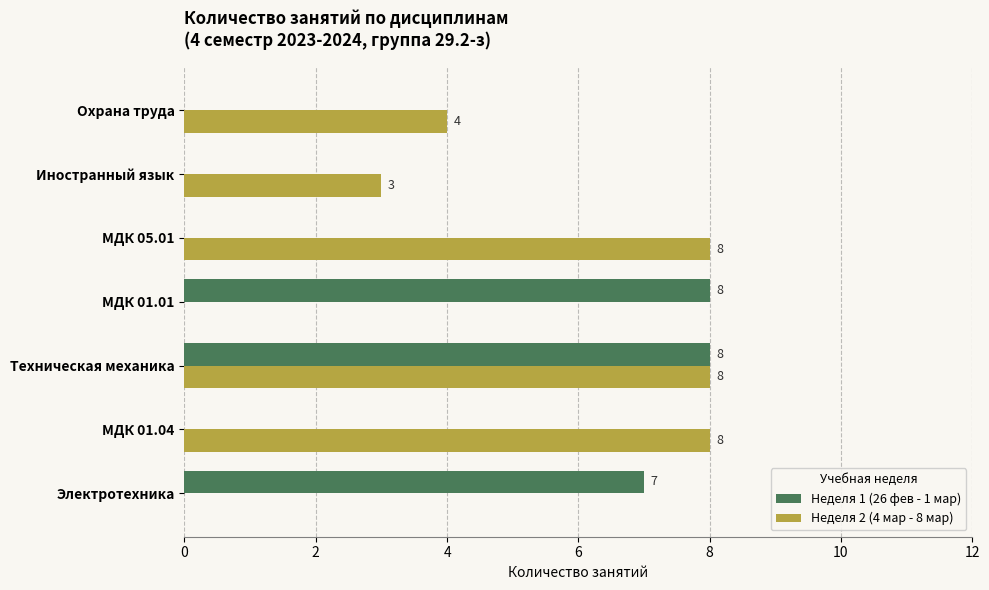

How many Неделя 1 (26 фев - 1 мар) values are between 0 and 8?

7